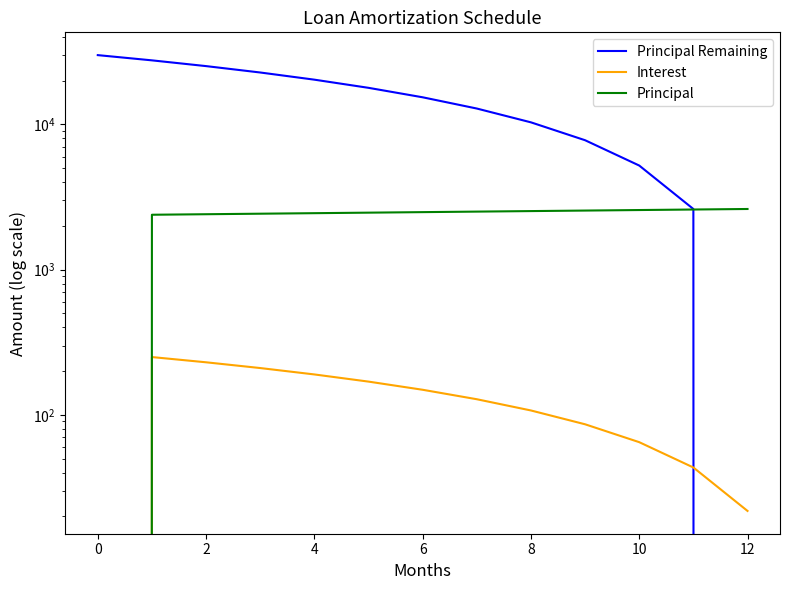

True or false: Interest and Principal cross at least once.

False